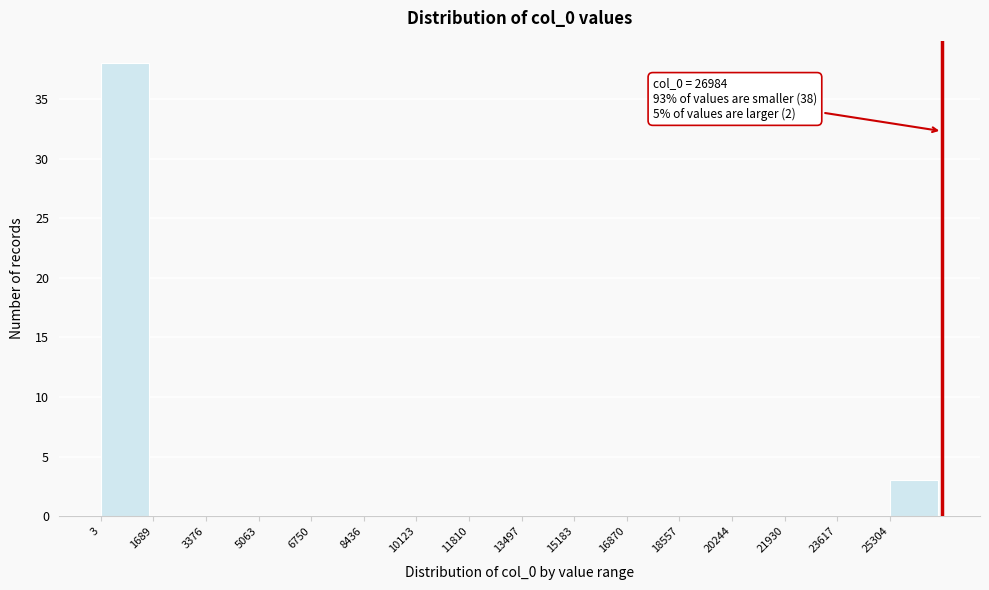

Over which range of the x-axis is the bar tallest?

0 to 1600